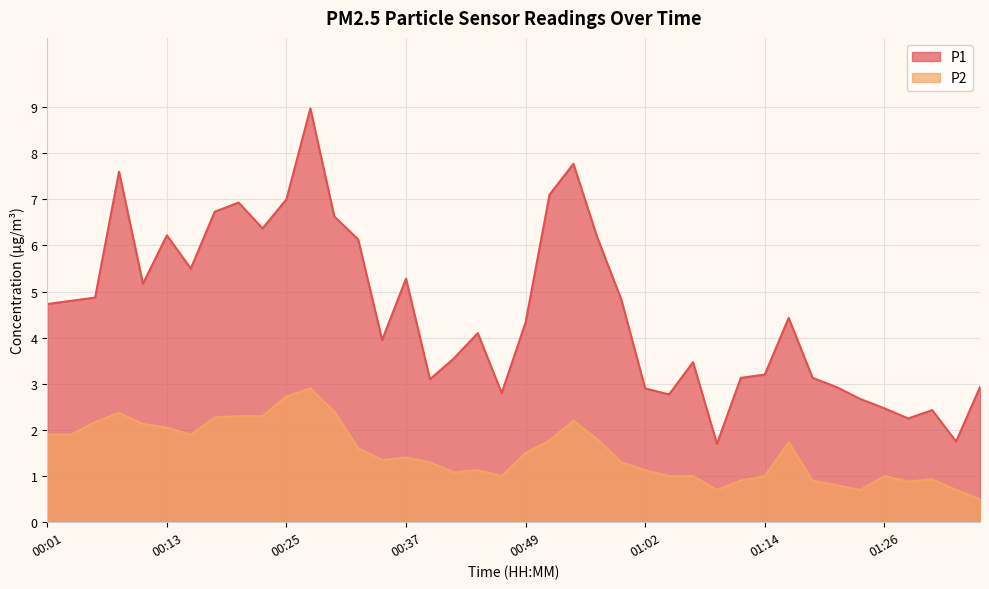

What is the smallest value displayed?

0.5